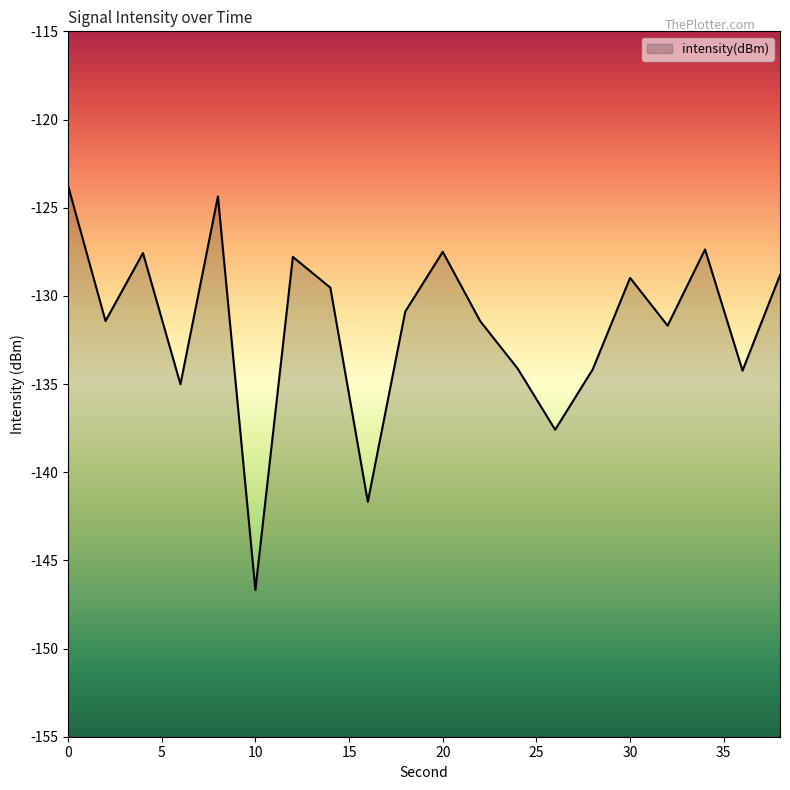

How many data points are less than -130?

11